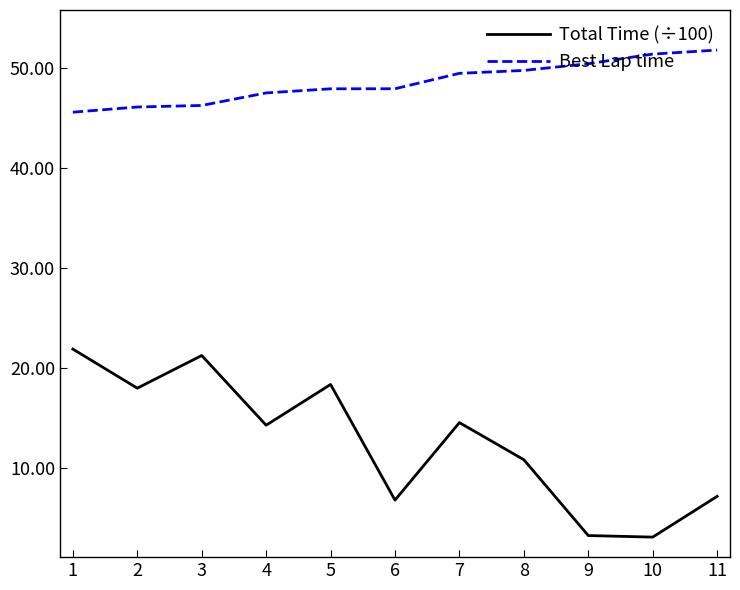

What is the difference between the Total Time (÷100) values at 4 and 3?

7.0